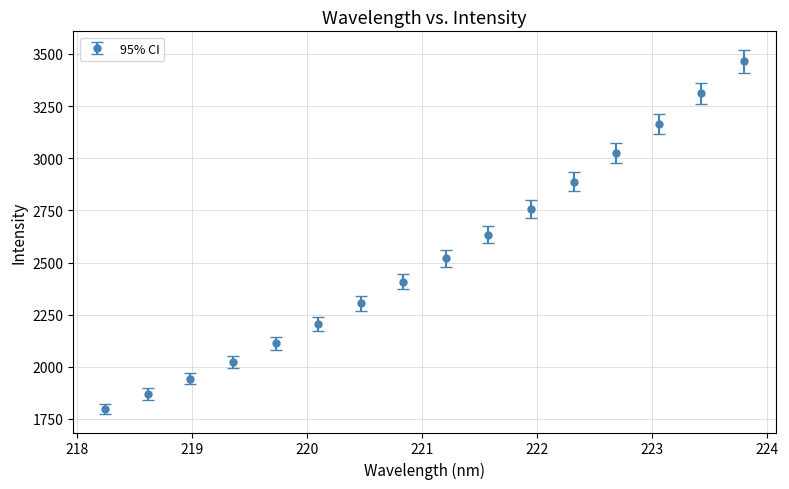

True or false: there are more than 1 points higher than both neighbors.

False